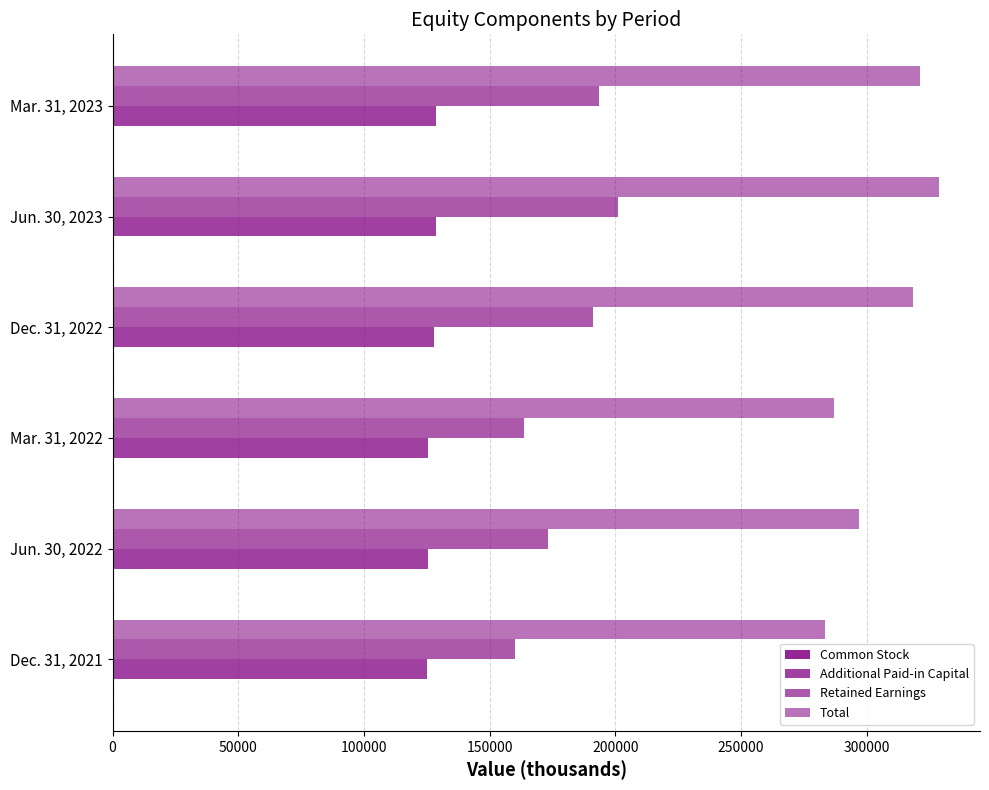

List the series in order of their peak value, lowest first.

Common Stock, Additional Paid-in Capital, Retained Earnings, Total